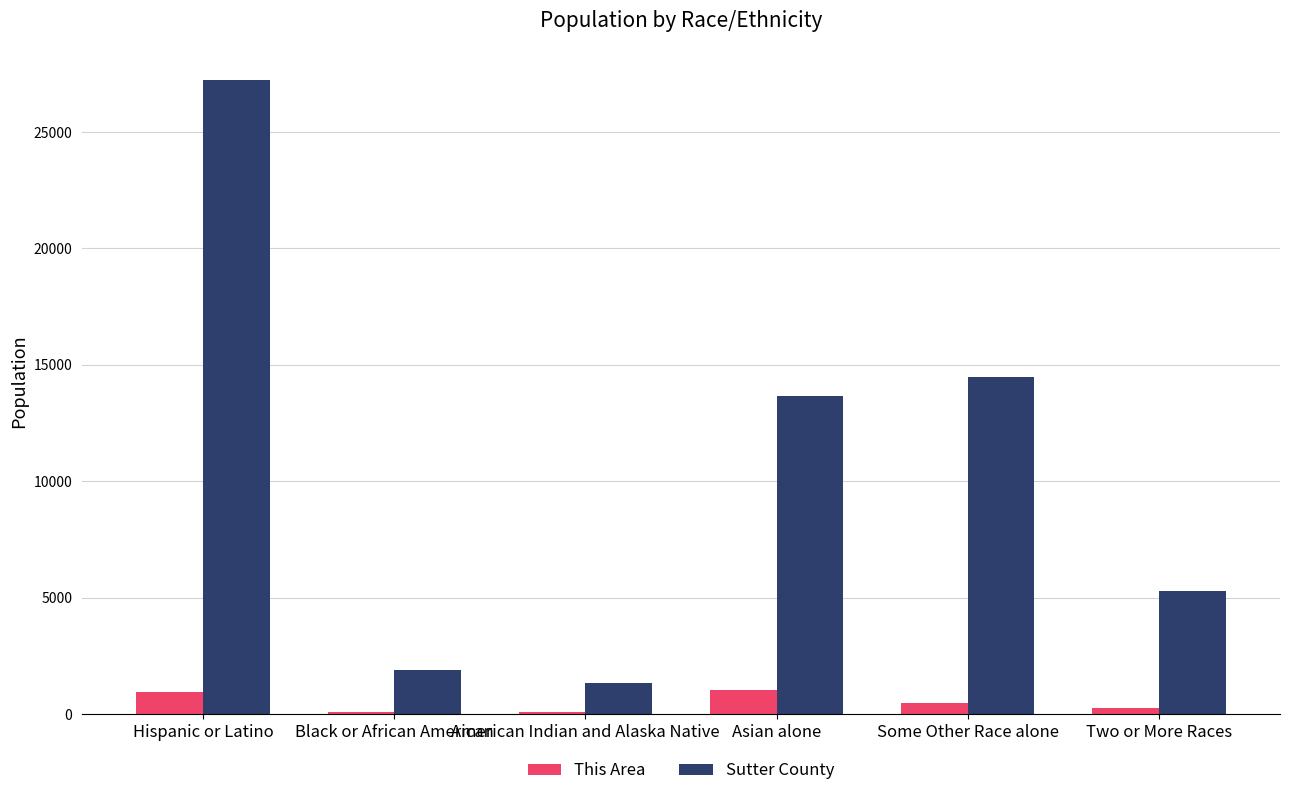

What is the sum of all Sutter County values?

63958